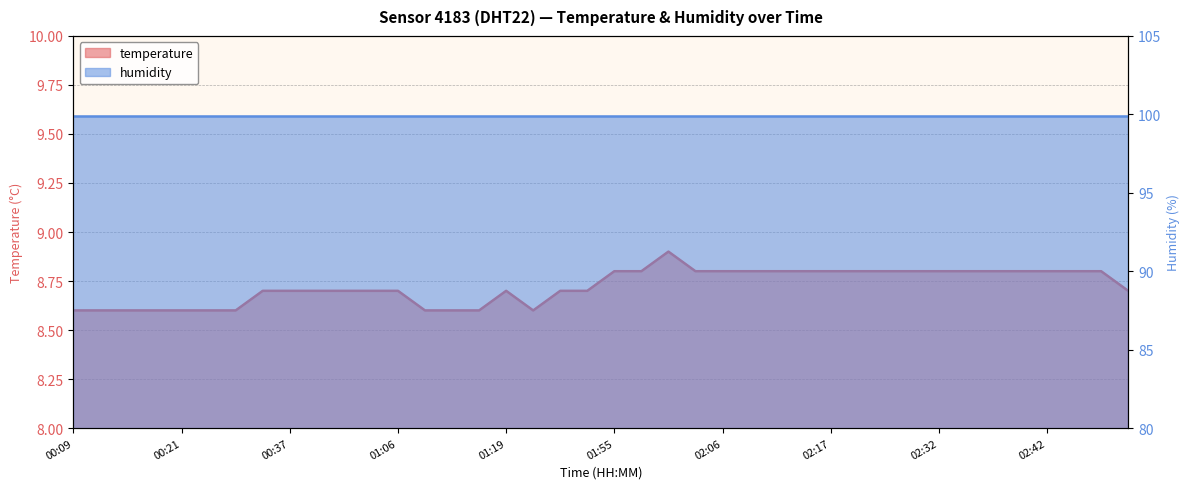

What is the label of the 38th point from the left?

02:45